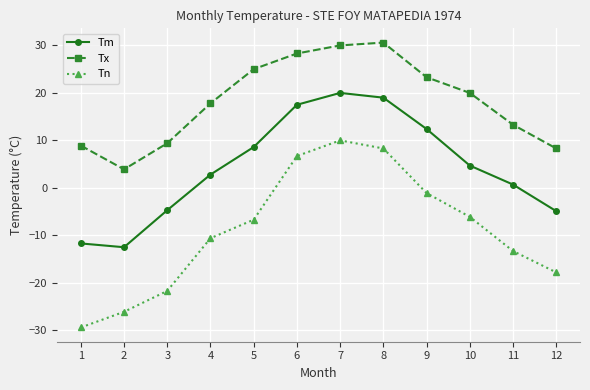

True or false: Tx and Tm intersect in this chart.

False